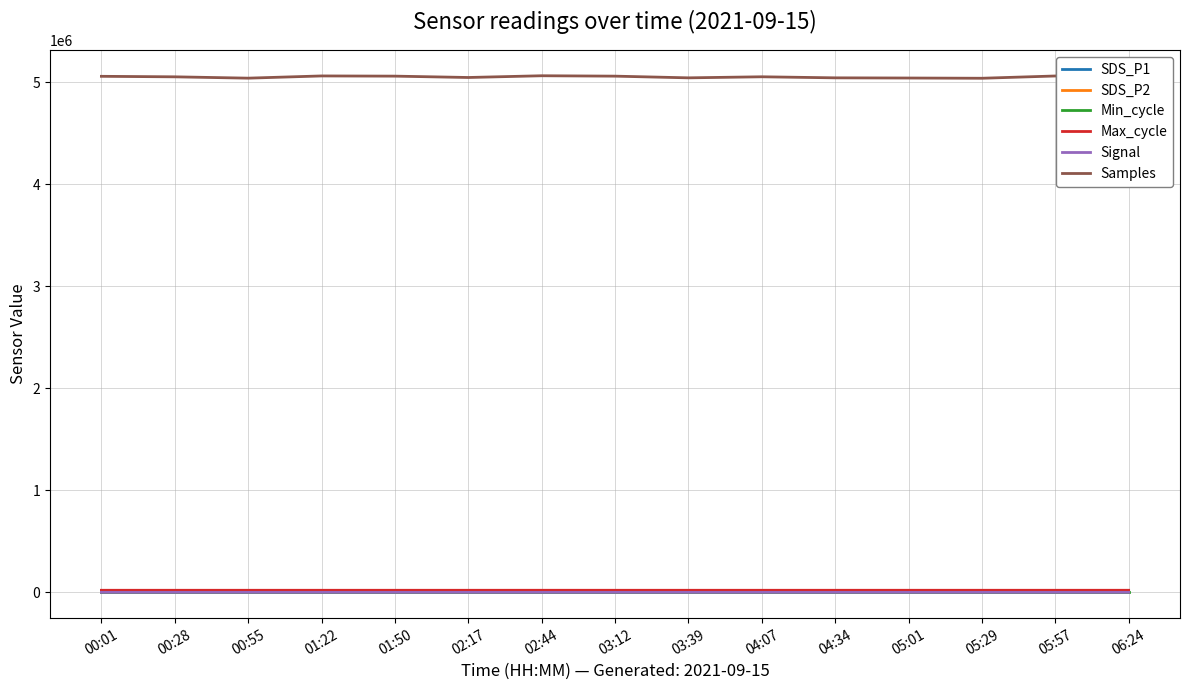

Which series has the largest total across all categories?

Samples